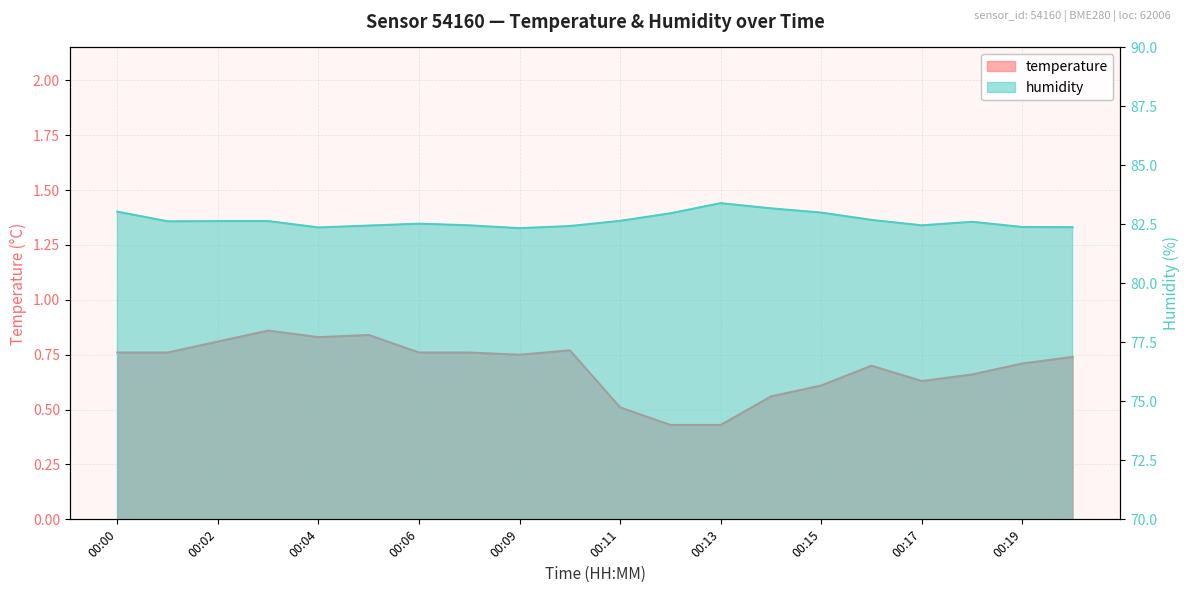

Which series has the largest total across all categories?

humidity